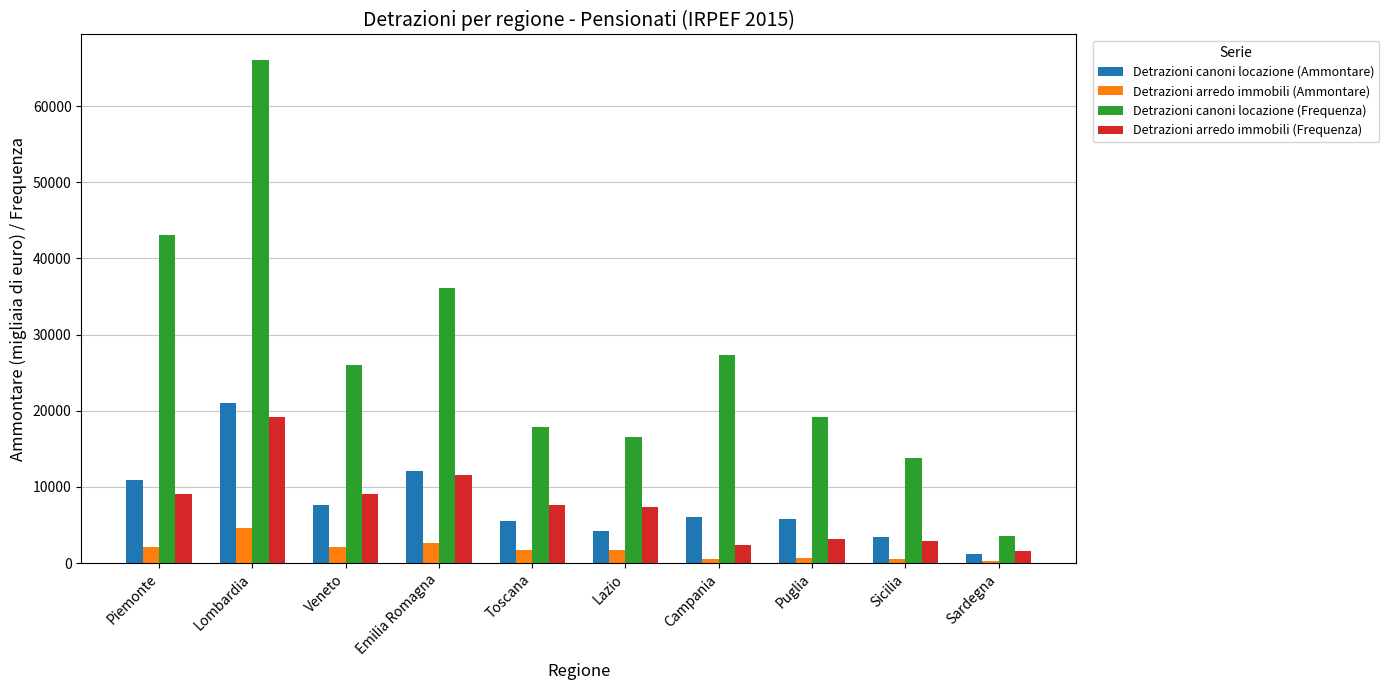

At which category does the chart reach its peak across all series?

Lombardia